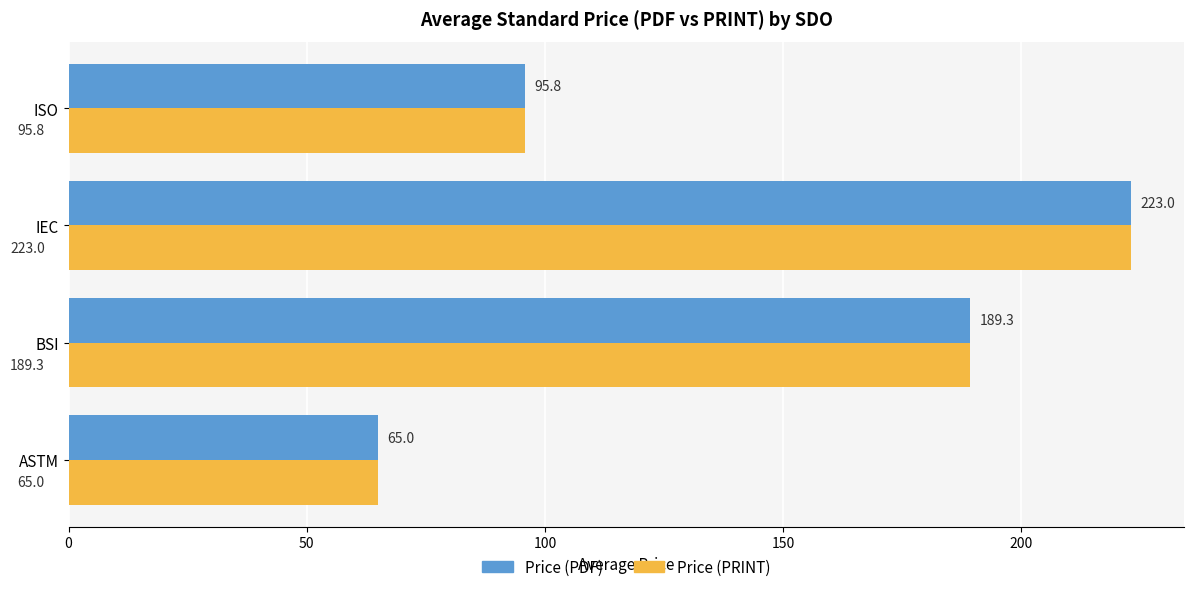

At which category is the sum across all series the highest?

IEC